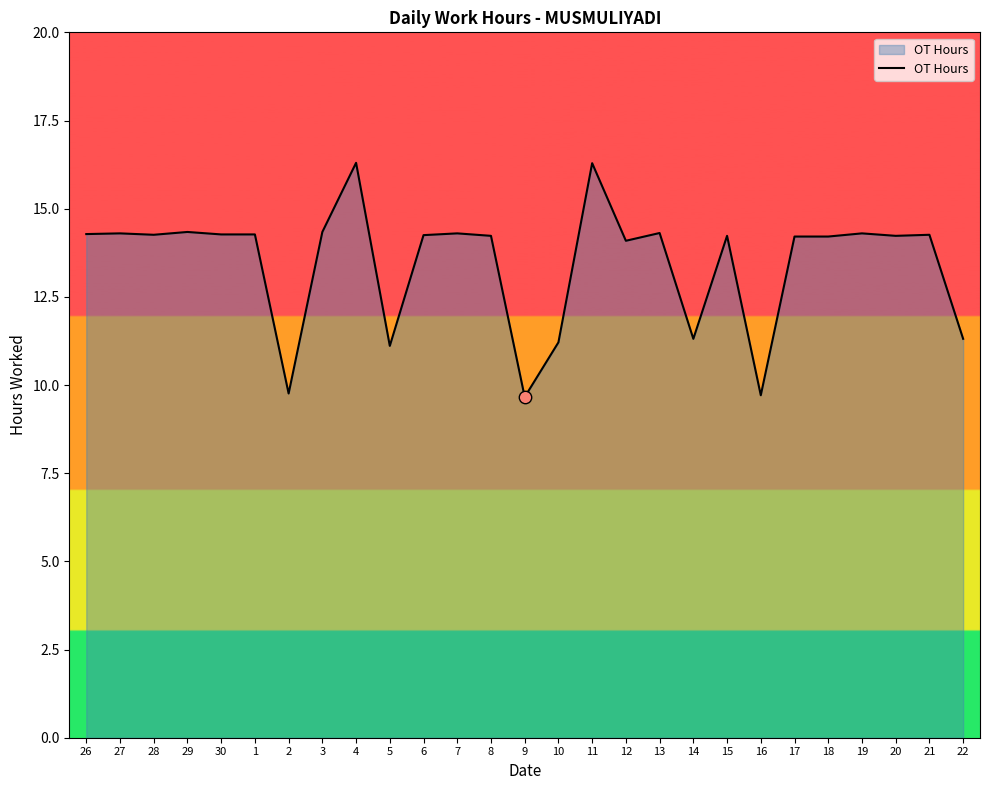

Which has a higher value, 26 or 9?

26